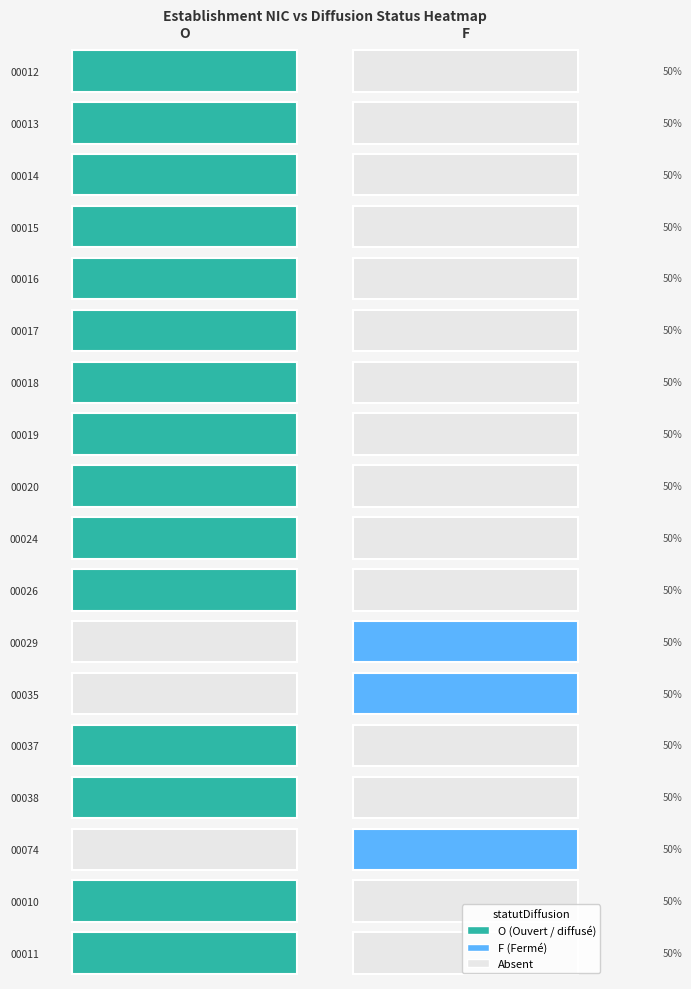

How many positive values does the 00024 series have?

1